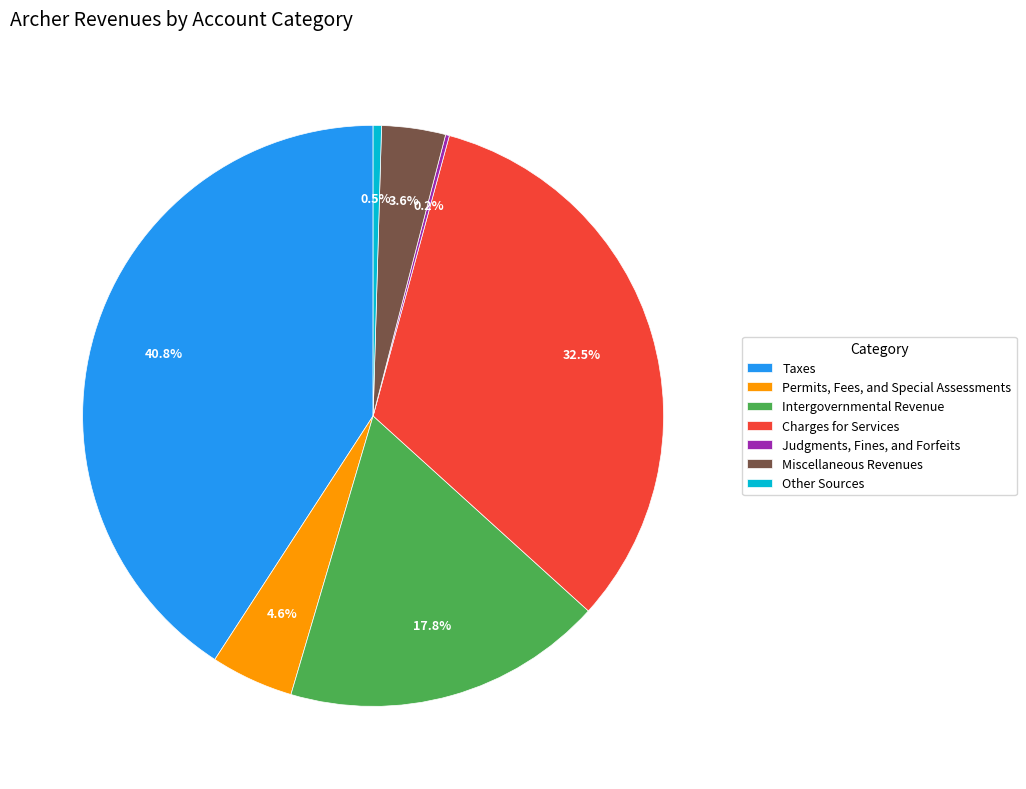

What is the ratio of the value at Permits, Fees, and Special Assessments to the value at Other Sources?

9.9